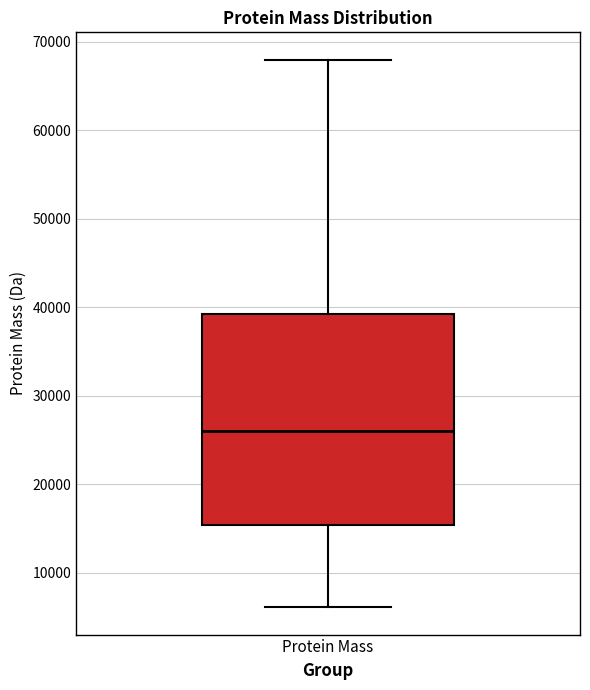

Read this box plot against the y-axis: the position of the median line, the range covered by the box, and the ends of both whiskers. The values are not printed on the chart, so give them approximately, as read against the axis.

median 26000, box 15000 to 39000, whiskers 6000 to 68000